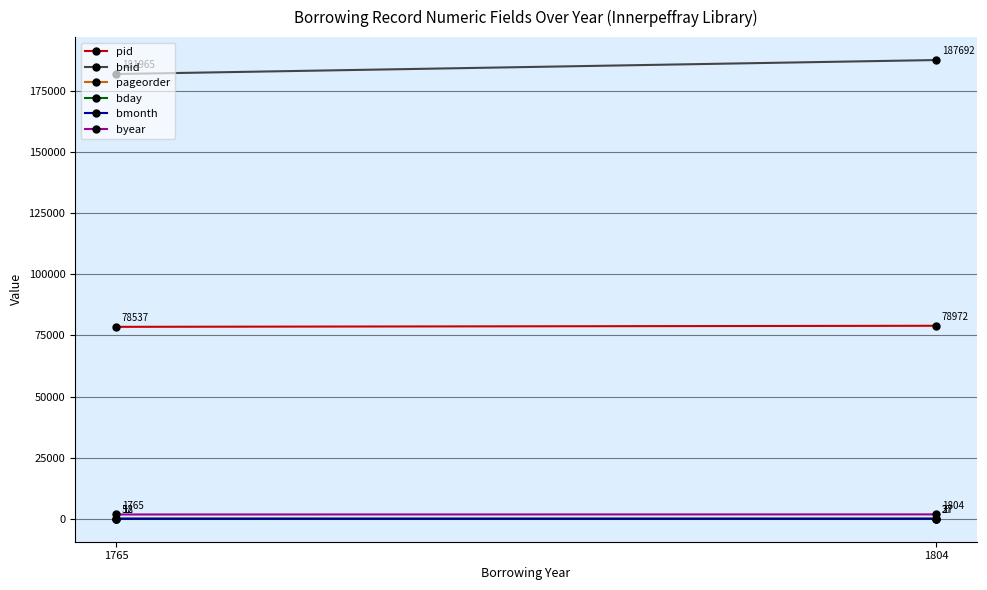

What is the difference between the maximum and minimum values in the bday series?

9